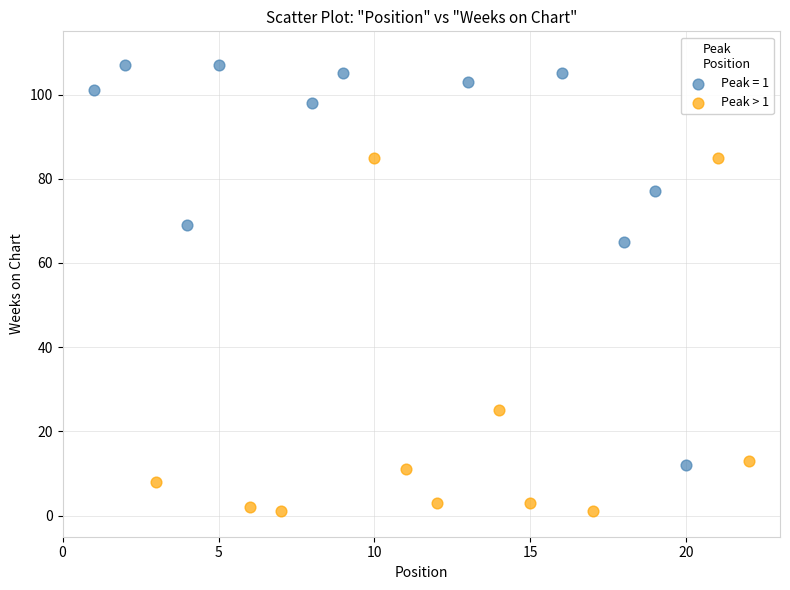

Which series contains the highest Y value?

Peak = 1